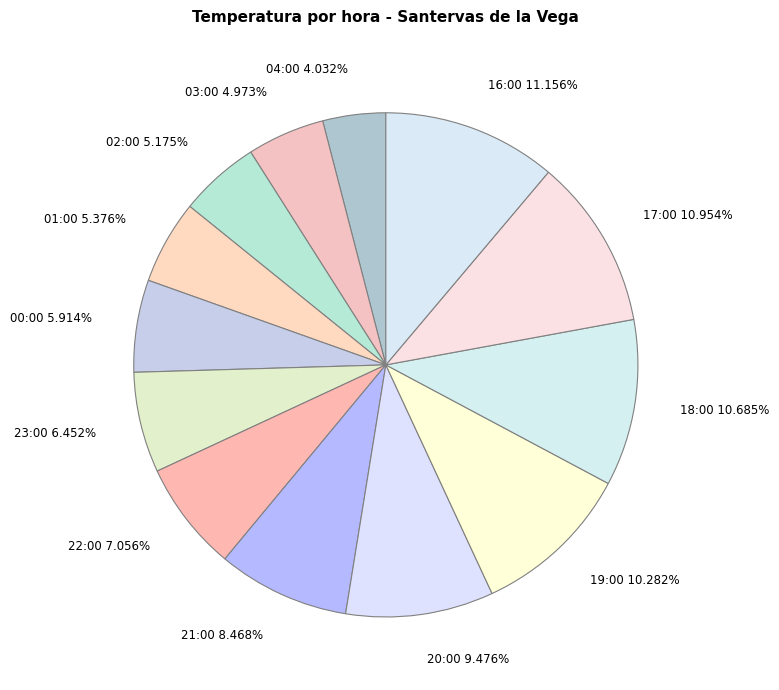

Is the sum of 02:00 and 16:00 greater than half?

No